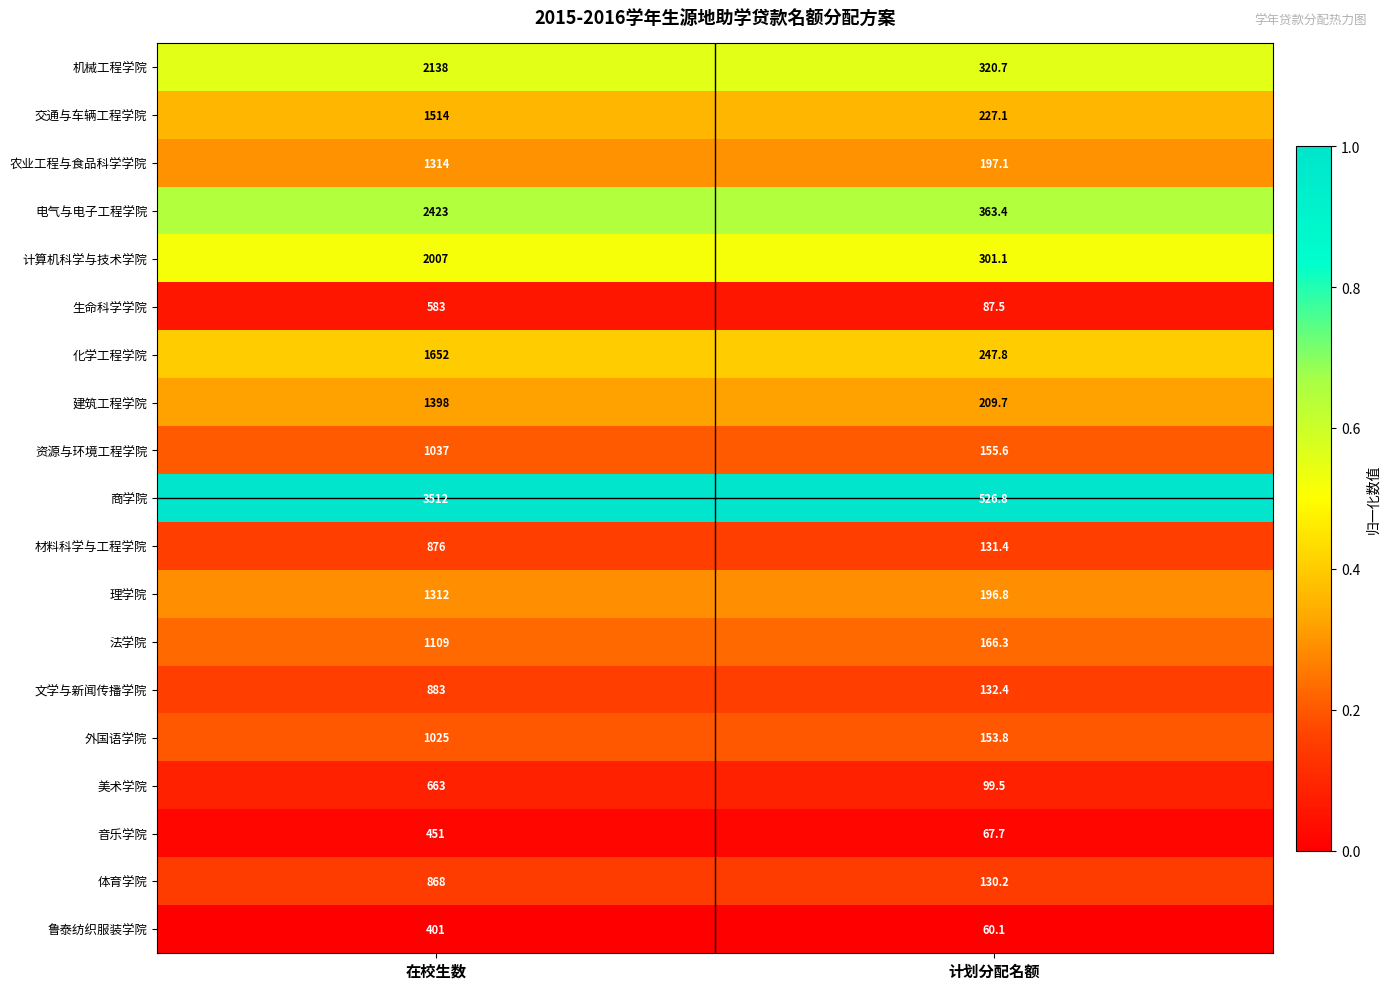

True or false: 机械工程学院 has a value of 2138.0 at 在校生数.

True